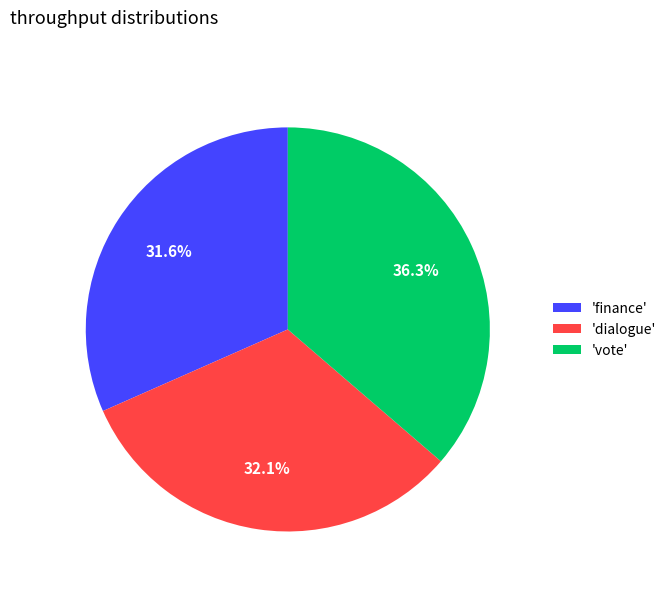

Approximately how many times larger is the value at 'vote' compared to 'dialogue'?

1.1